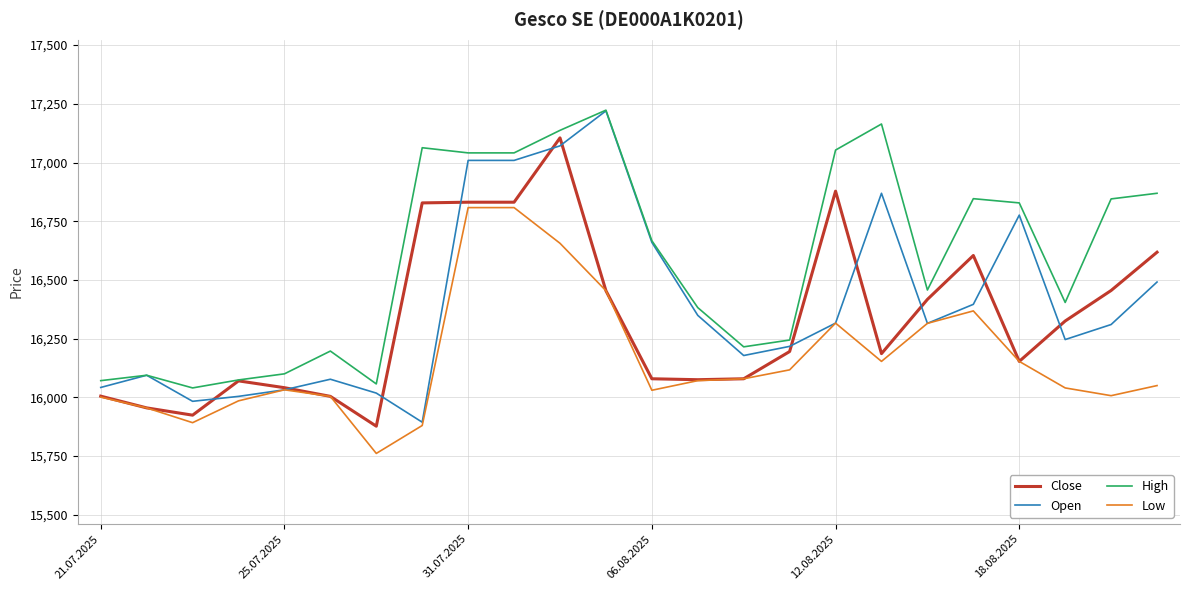

Rank the series by their average value, from highest to lowest.

High, Open, Close, Low